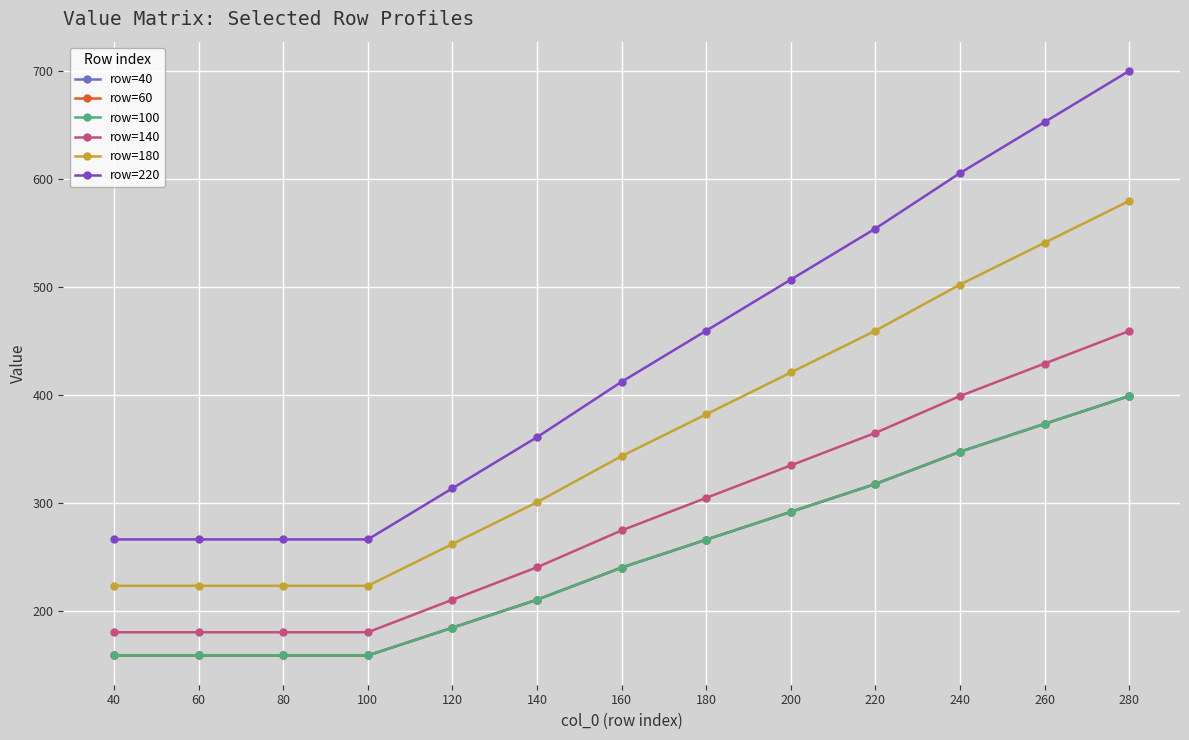

What is the average value of the row=220 series?

433.5